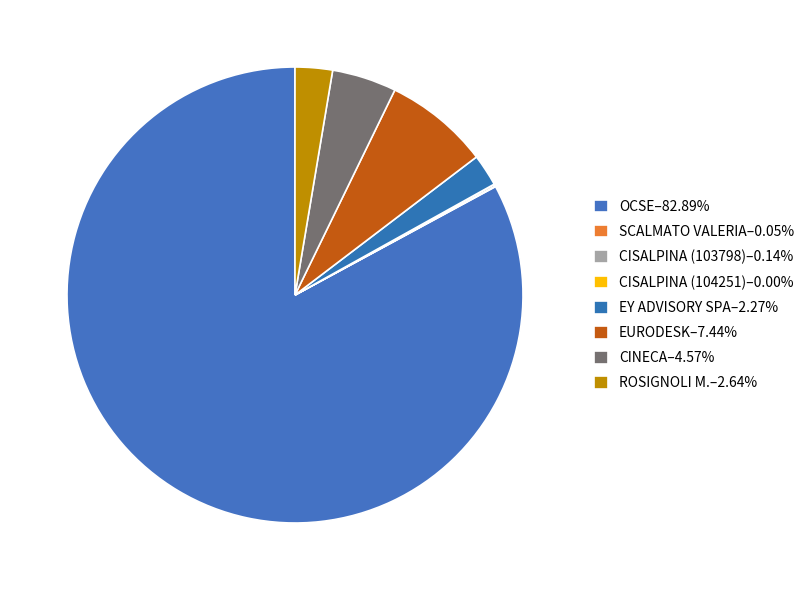

What percentage do OCSE and EY ADVISORY SPA together represent?

85.2%